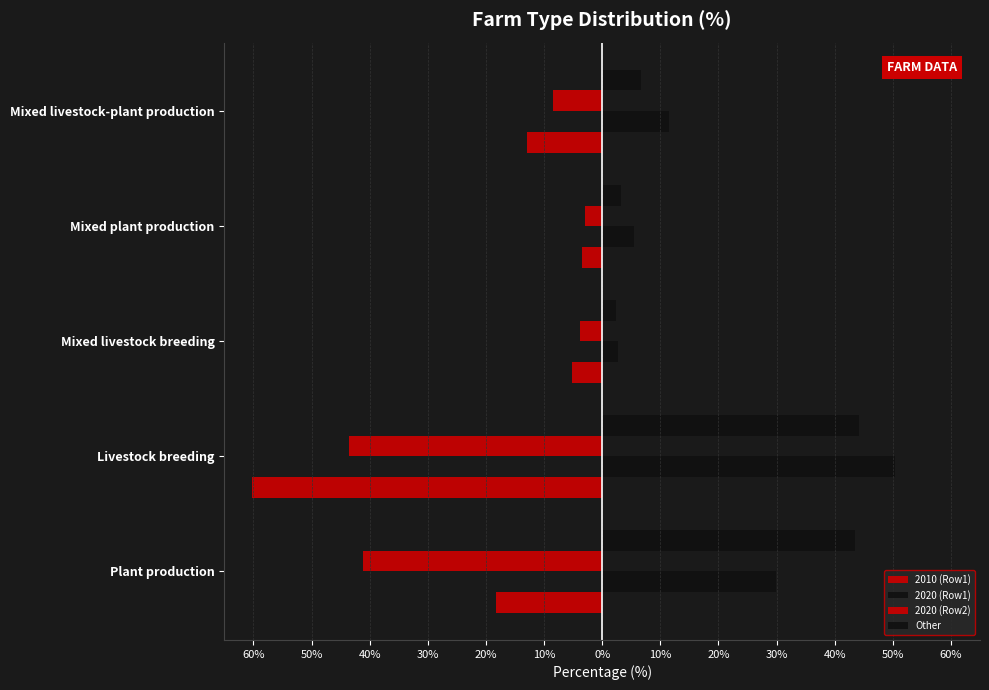

What is the sum of all 2020 (Row2) values?

-100.0